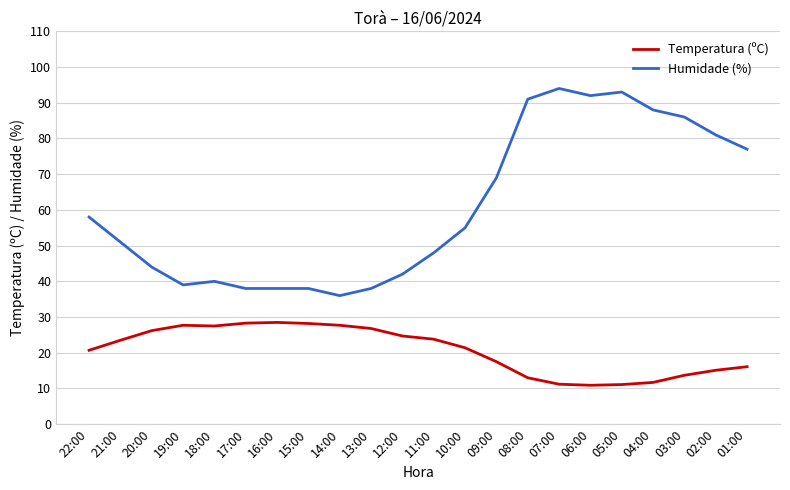

Is this an area chart (filled region under the line)?

No